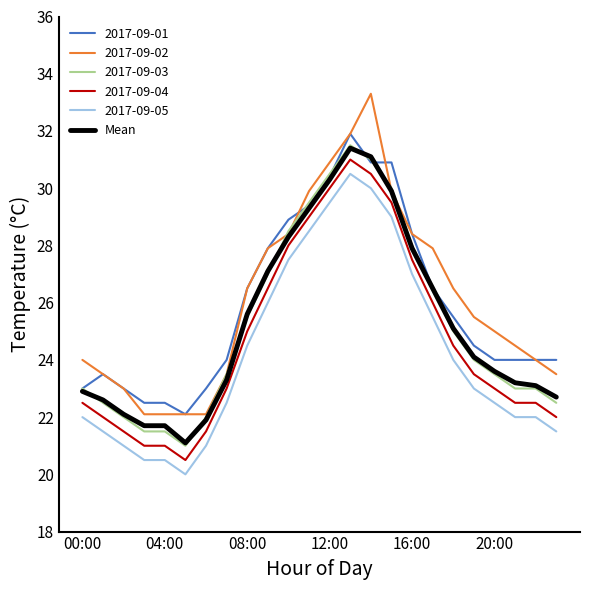

How many lines are shown in the chart?

6